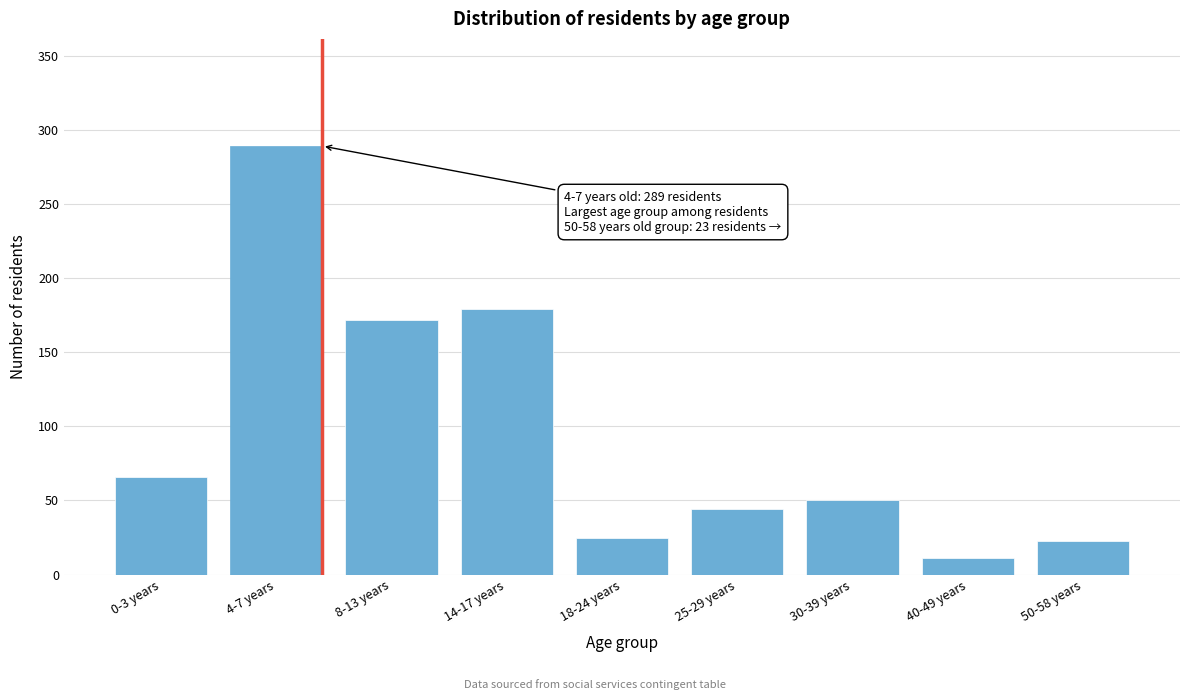

Reading left to right, extract all data points from this chart.

66	289	172	179	25	44	50	11	23